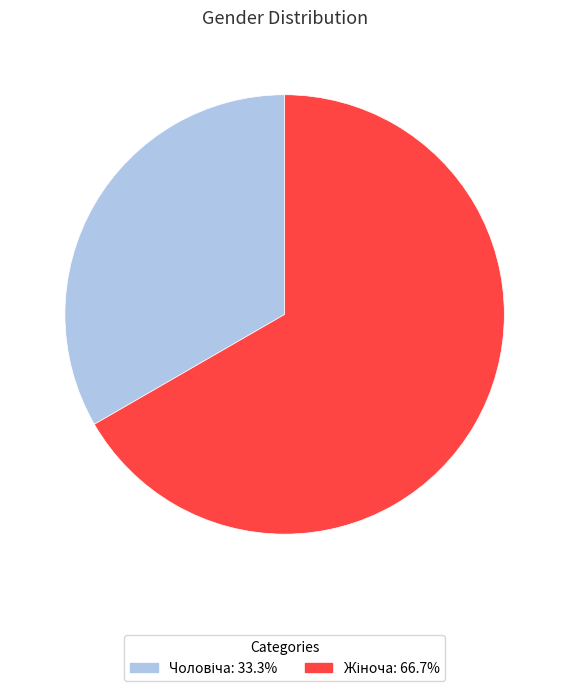

Is there any slice that represents more than half of the pie?

Yes